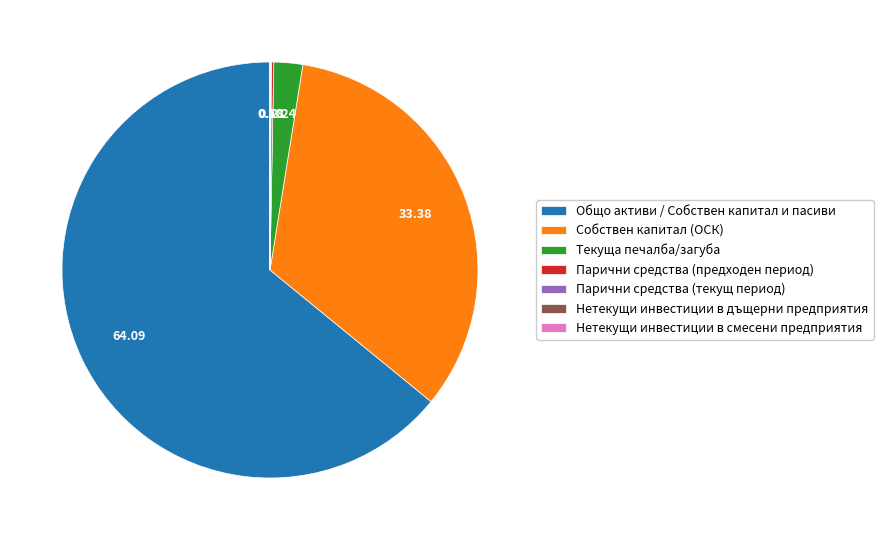

Does Общо активи / Собствен капитал и пасиви represent more than half of the total?

Yes